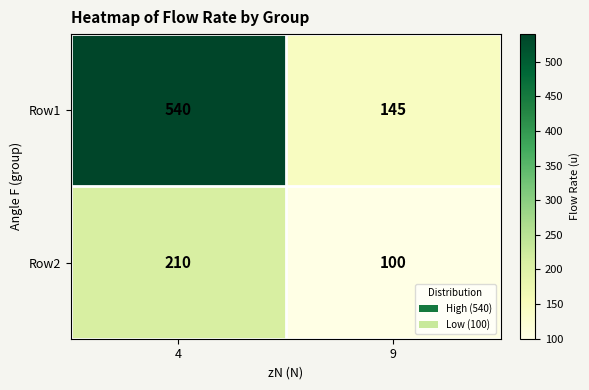

What is the maximum value shown in the chart?

540